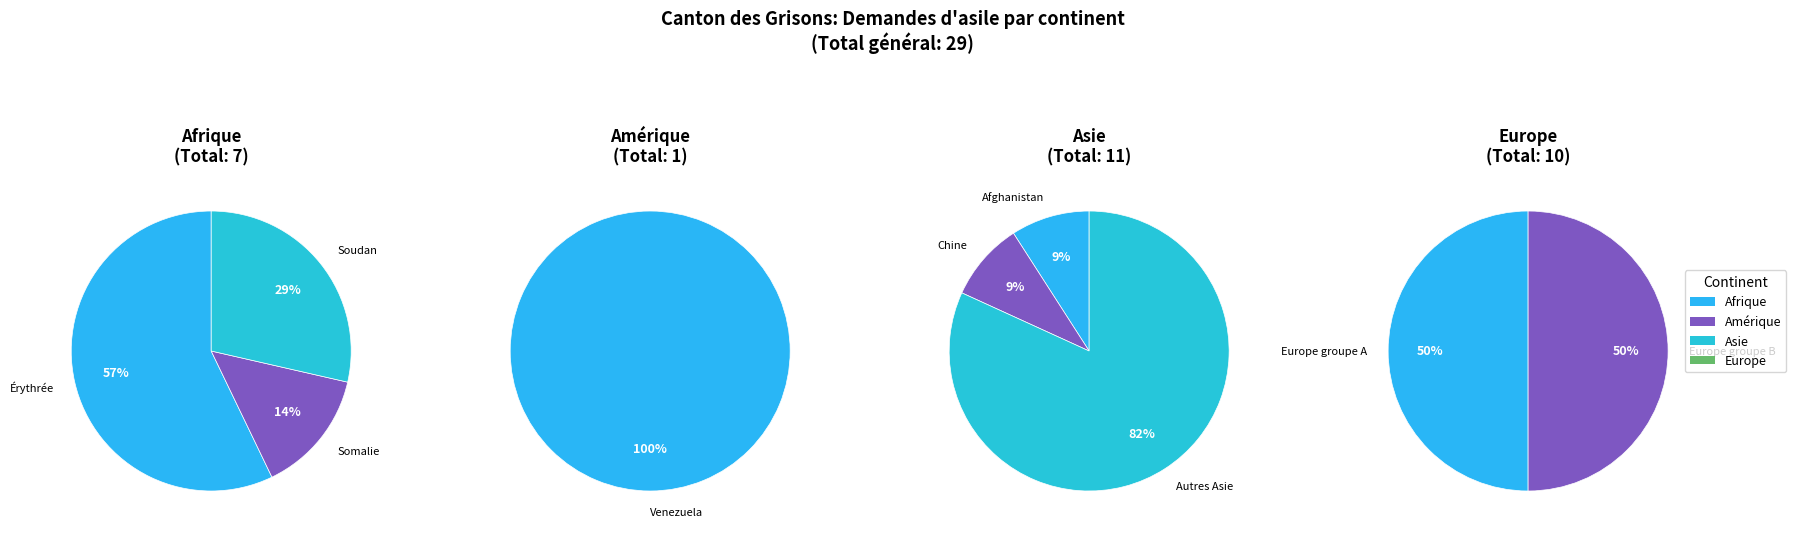

Is it true that Océanie is 0% of the pie?

True